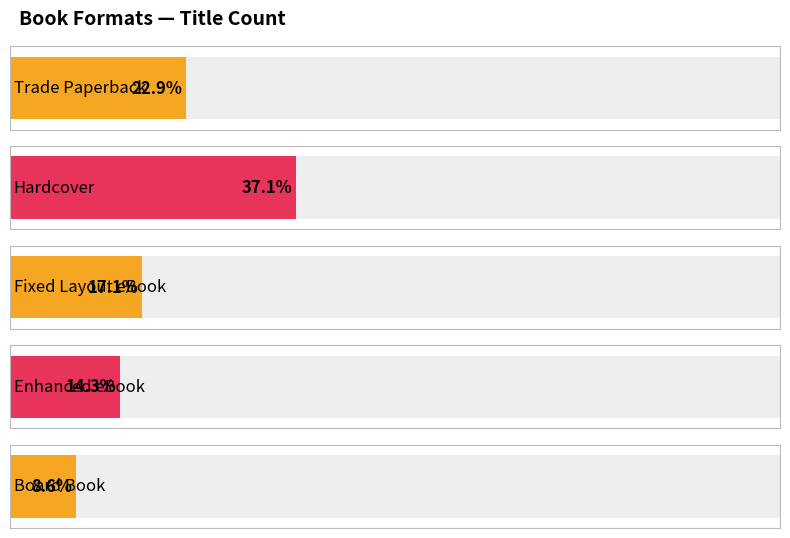

Are the bars horizontal?

Yes